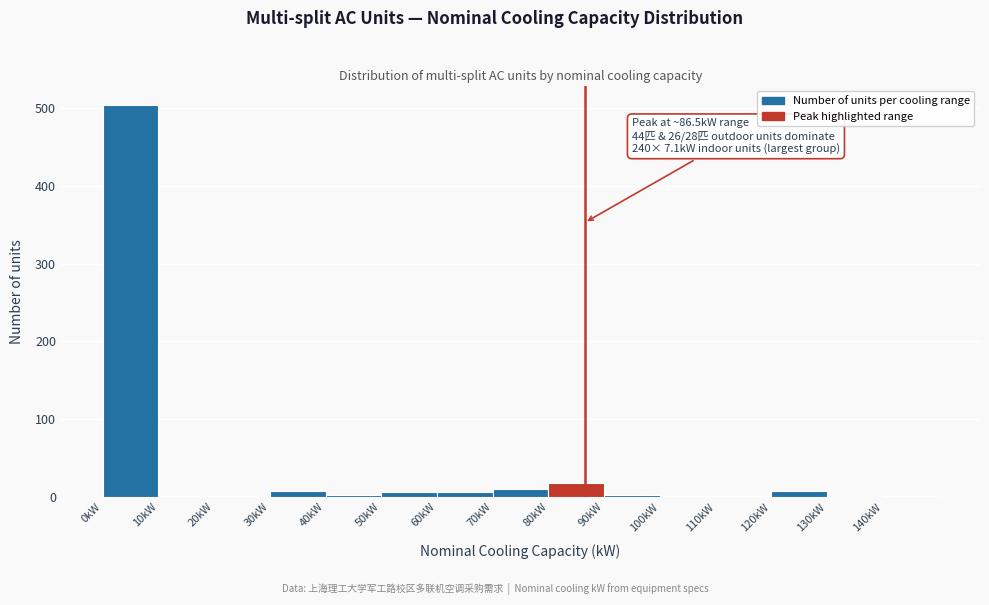

Which range on the x-axis has the tallest bar?

0 to 10